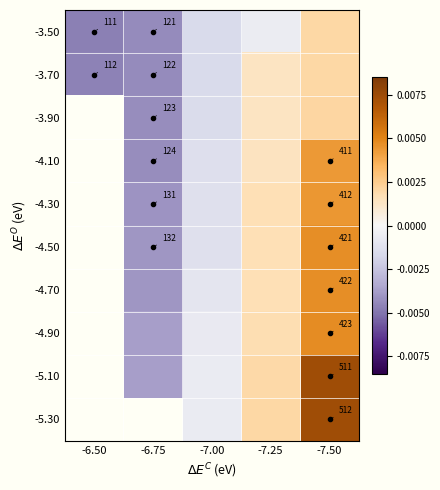

Is the value of -4.30 at -7.50 greater than the value of -3.70 at -6.75?

Yes